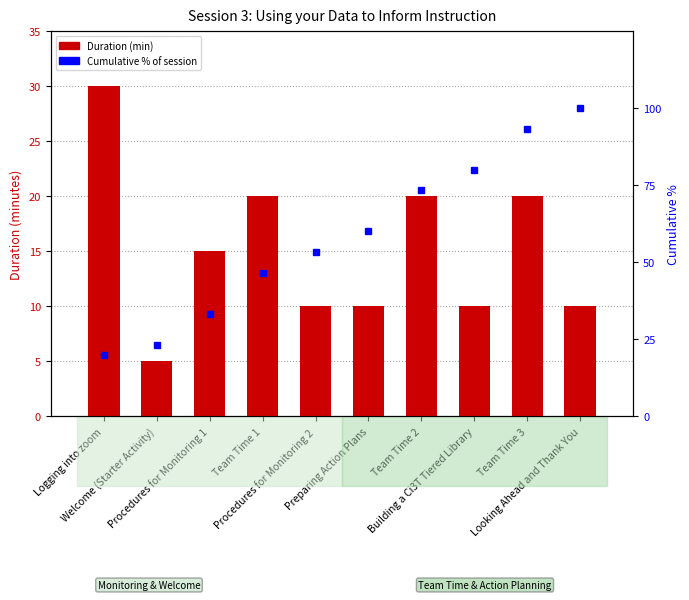

What is the minimum value shown in the chart?

5.0